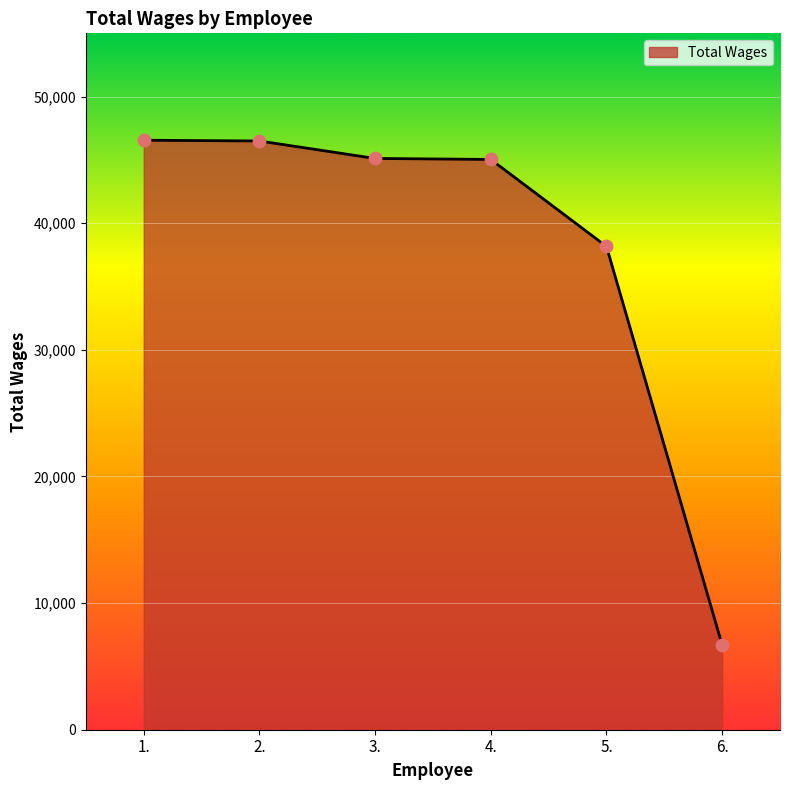

What is the change in value from 3. to 6.?

-38432